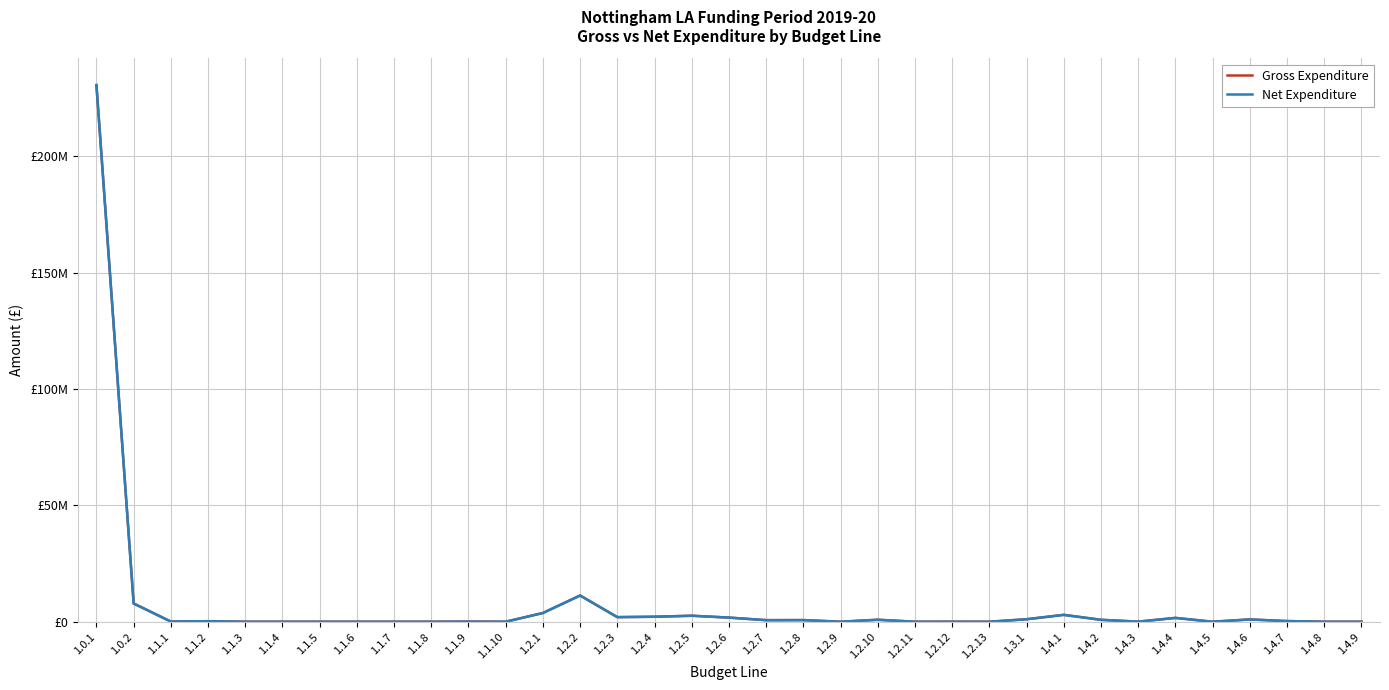

Which series changed the most between 1.1.9 and 1.4.1?

Gross Expenditure